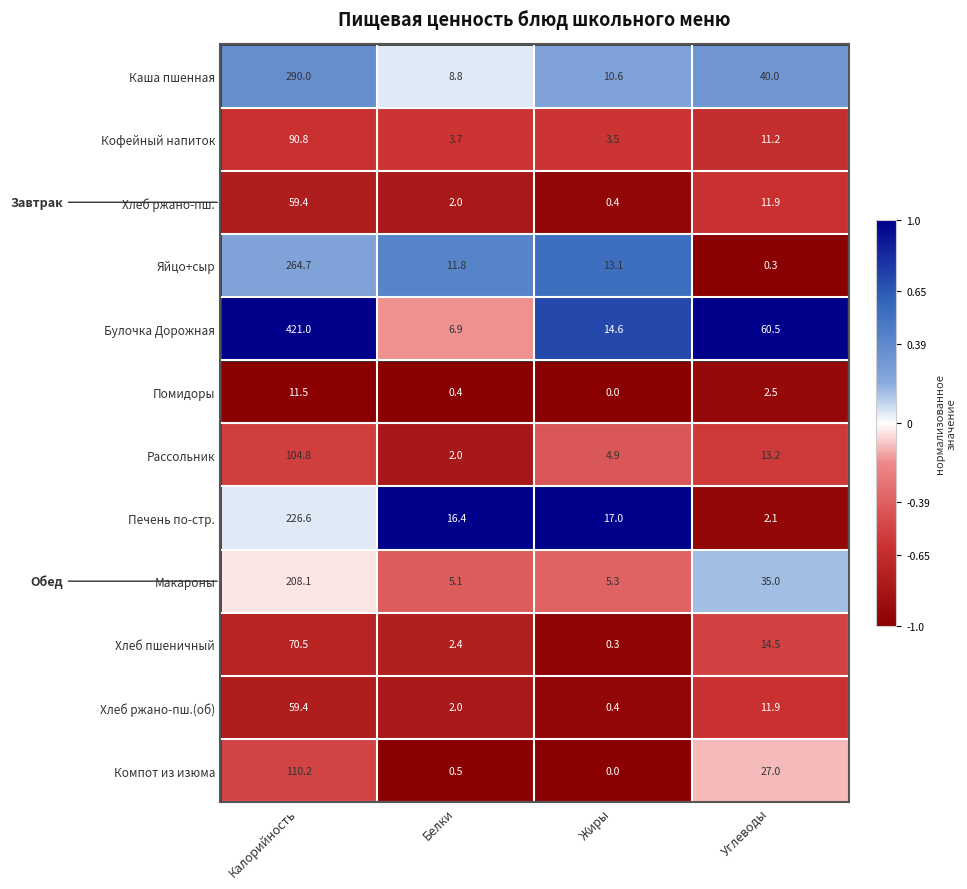

At which category is the sum across all series the highest?

Калорийность